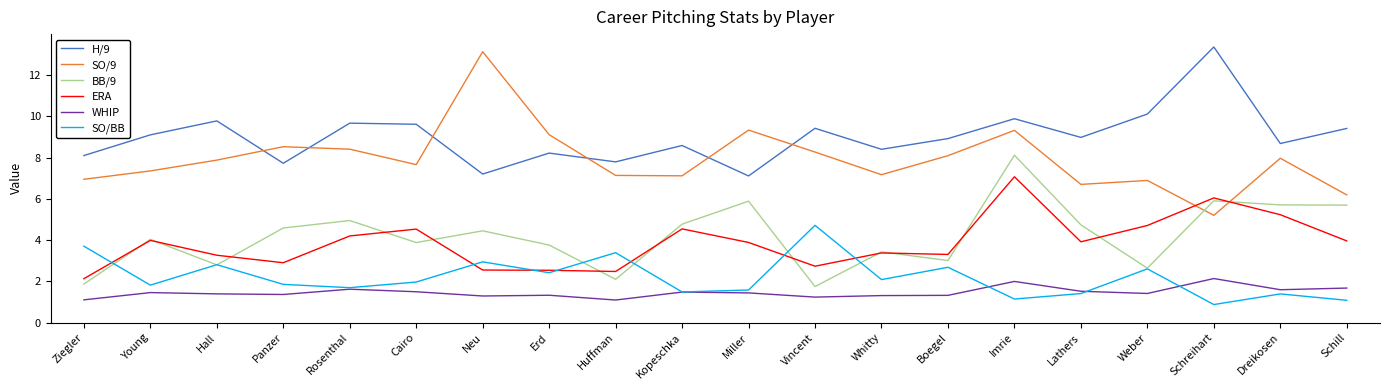

What position from the left is Weber?

17